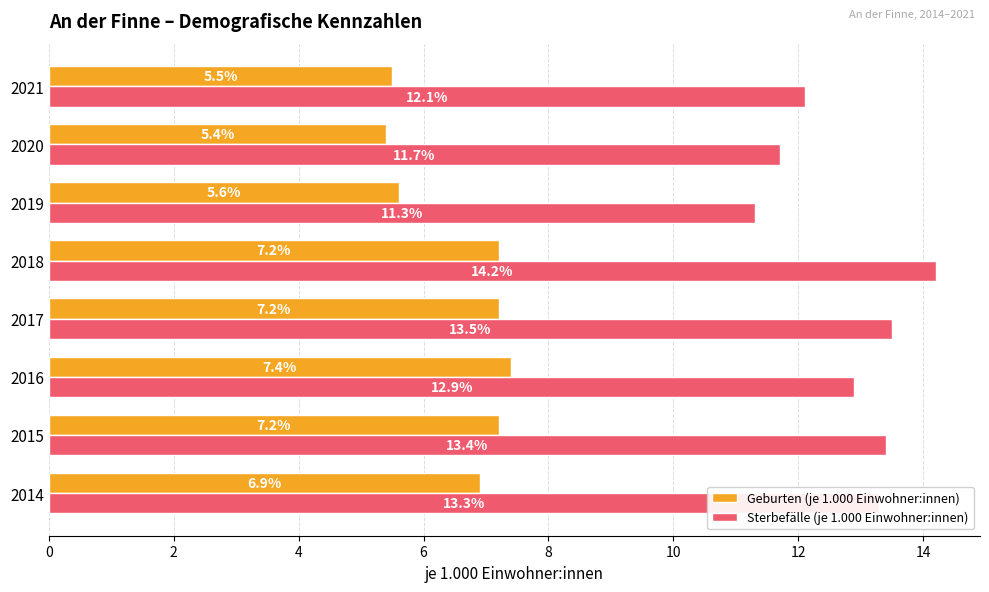

What is the lowest value of the Sterbefälle (je 1.000 Einwohner:innen) series?

11.3